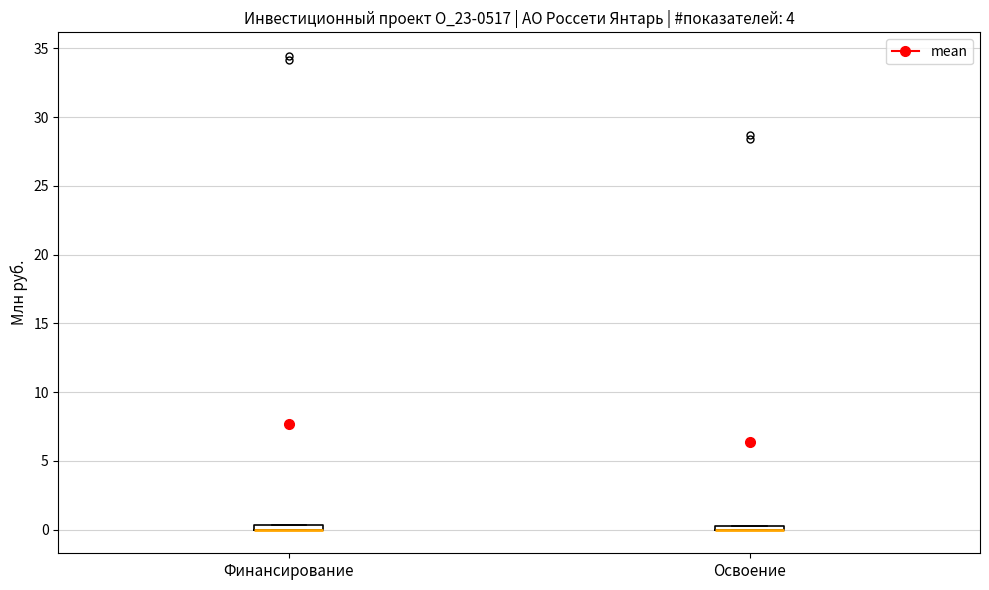

Where is the lower edge of the box for Финансирование on the y-axis? The values are not printed on the chart, so give them approximately, as read against the axis.

0.0